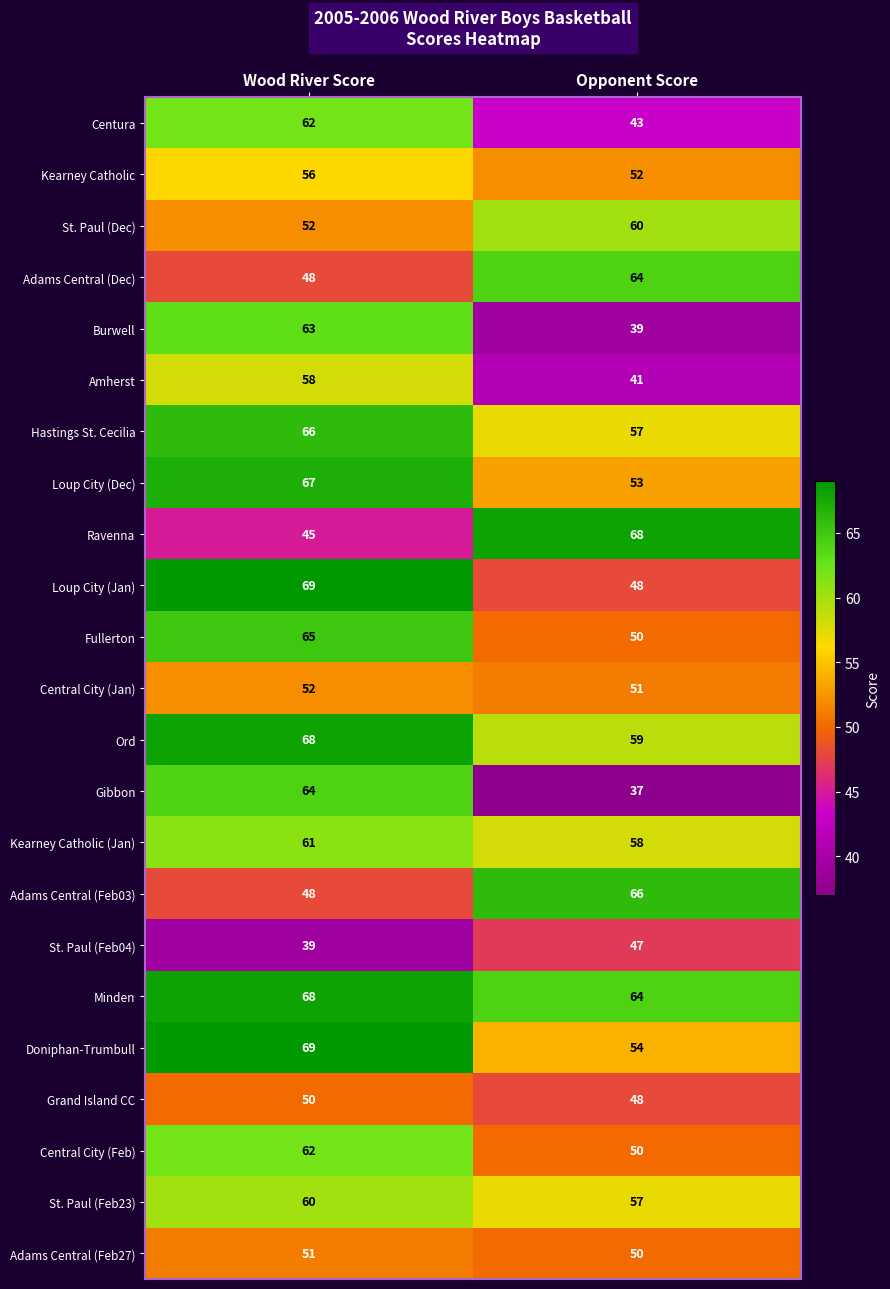

Which category has the lowest value in the Kearney Catholic (Jan) series?

Opponent Score